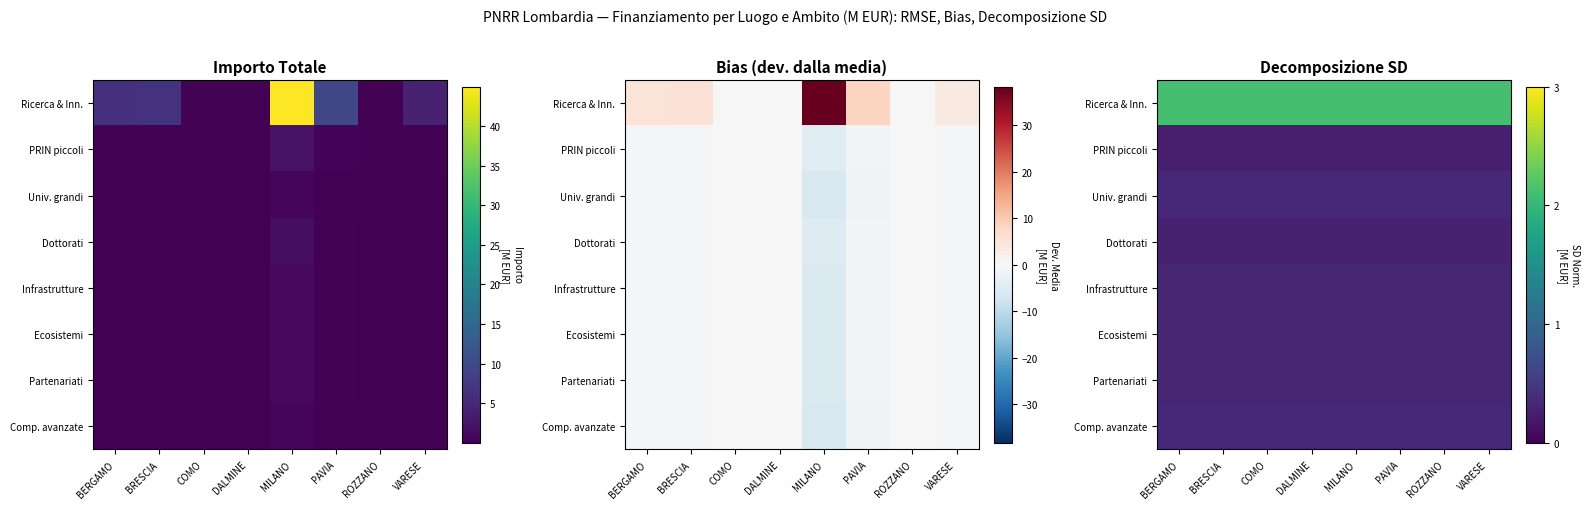

Is it true that Infrastrutture equals 0.2 at VARESE?

False